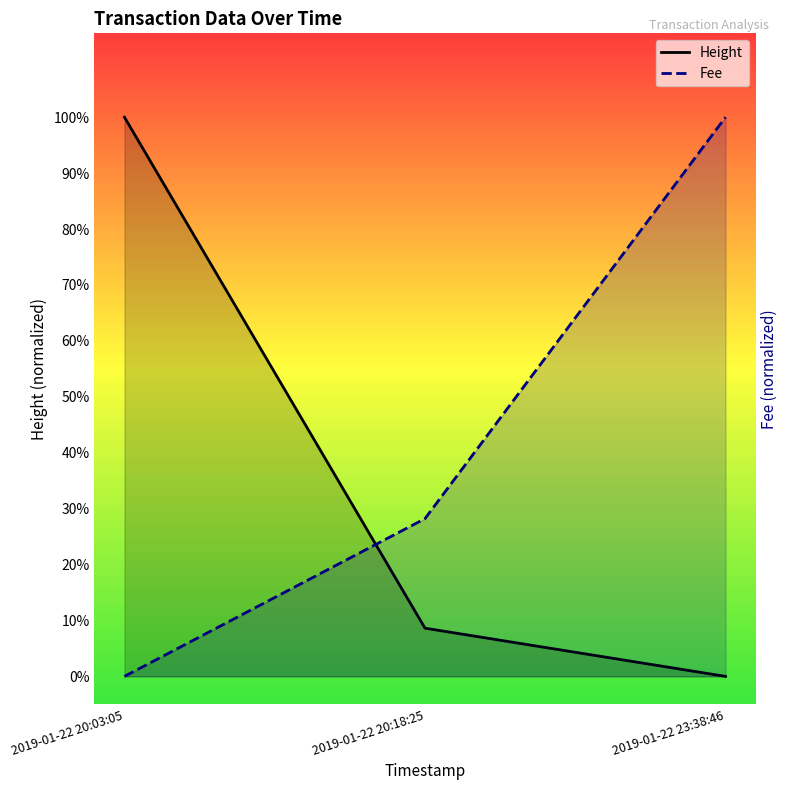

How many lines are shown in the chart?

2